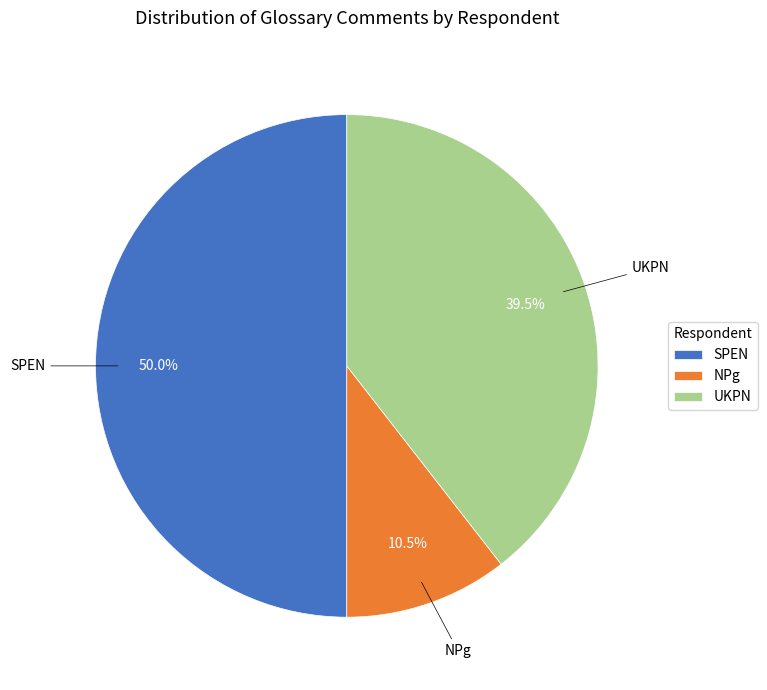

What is the smallest slice in the pie chart?

NPg